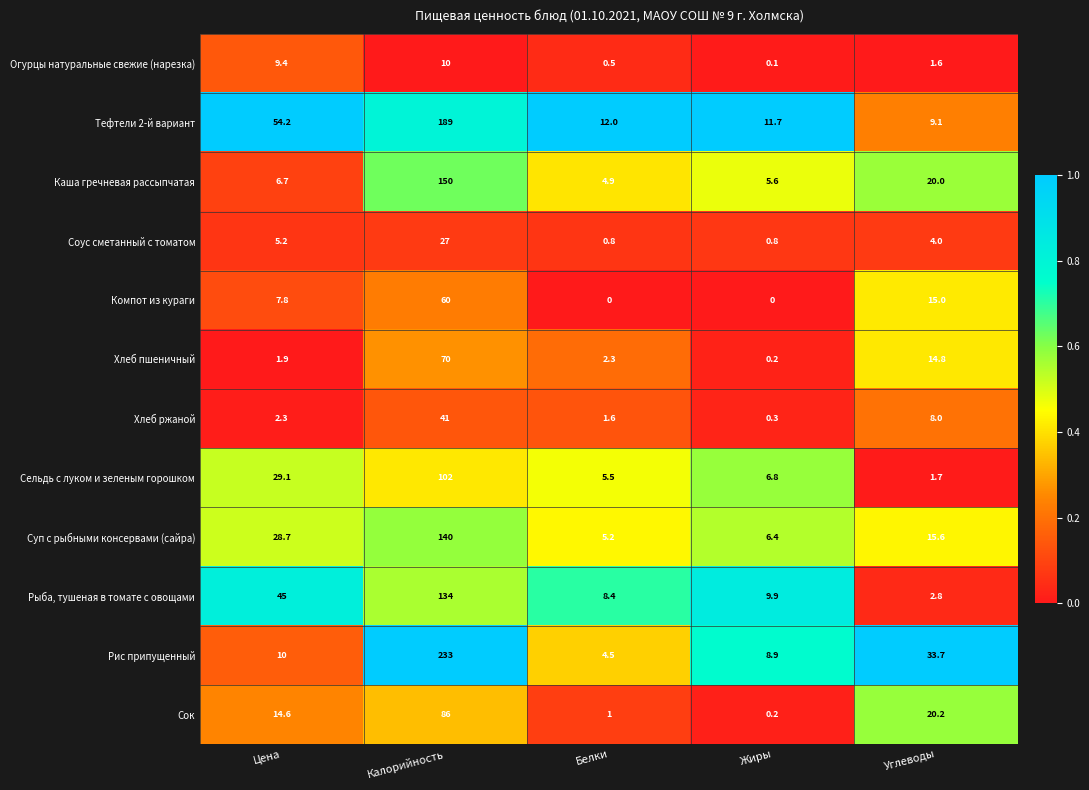

The value of Огурцы натуральные свежие (нарезка) at Цена is 15.4. True or false?

False